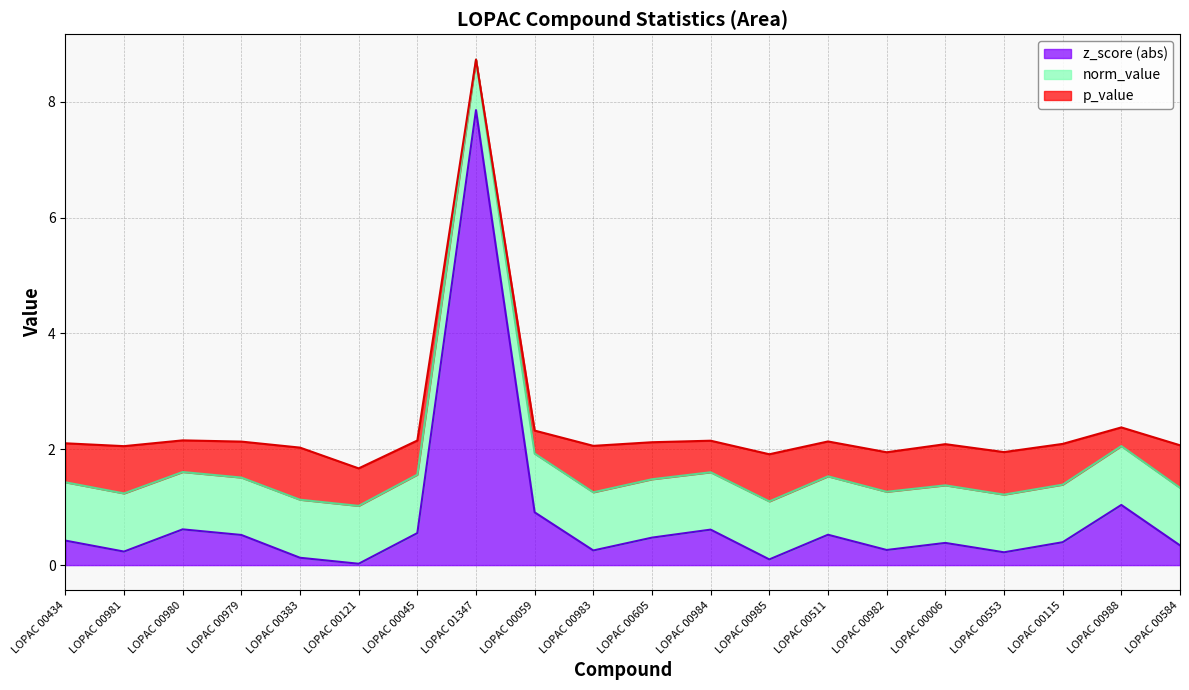

What is the difference between the second highest and minimum values in the z_score_abs series?

1.0